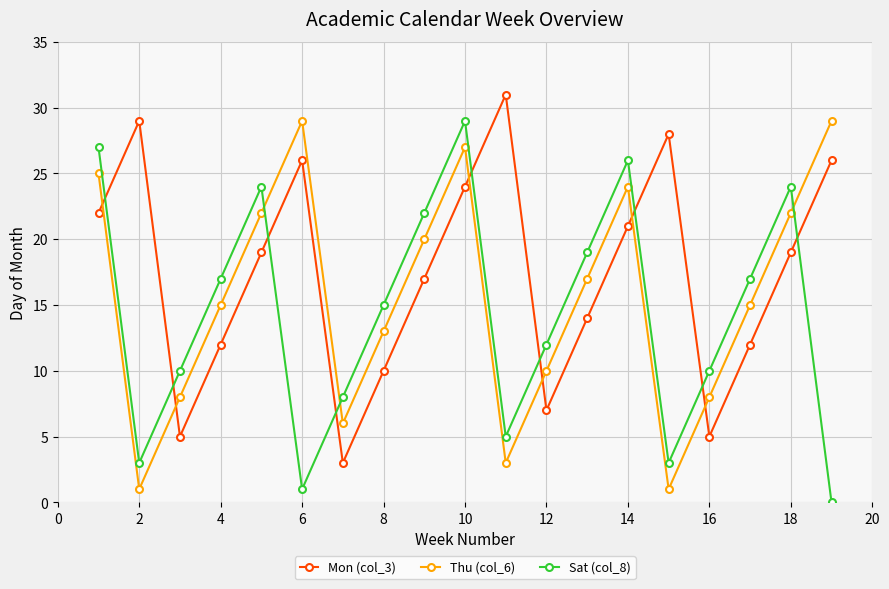

Count the number of categories in the chart.

19